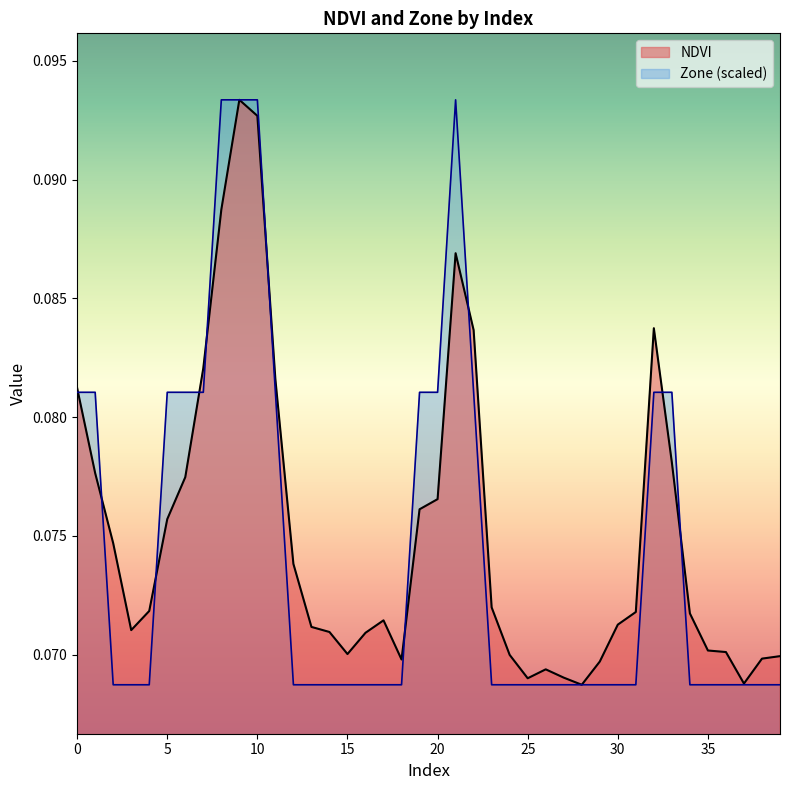

Between 2 and 28, which series saw the biggest shift?

NDVI